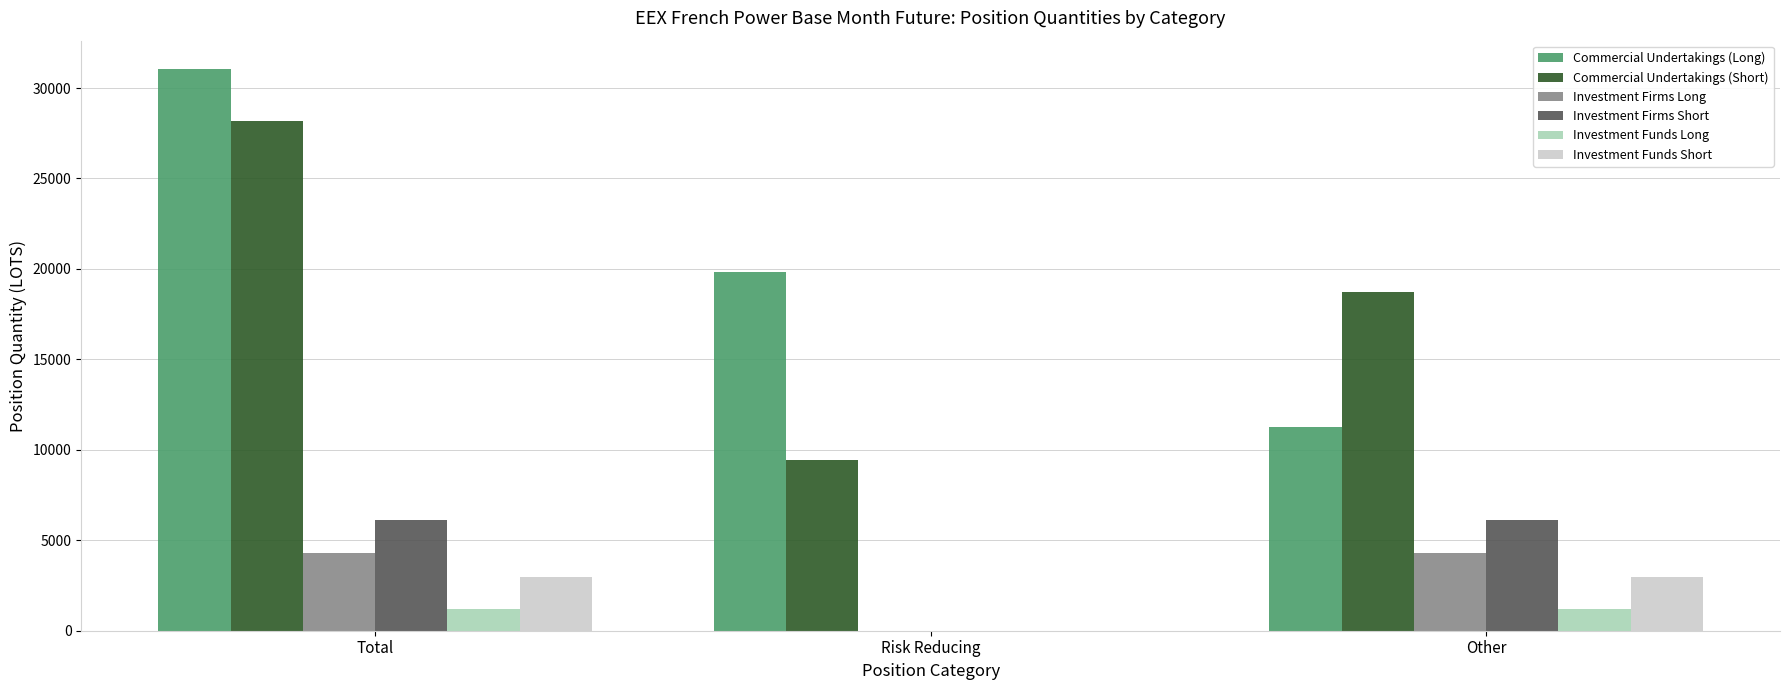

Which label corresponds to the largest value in the chart?

Total